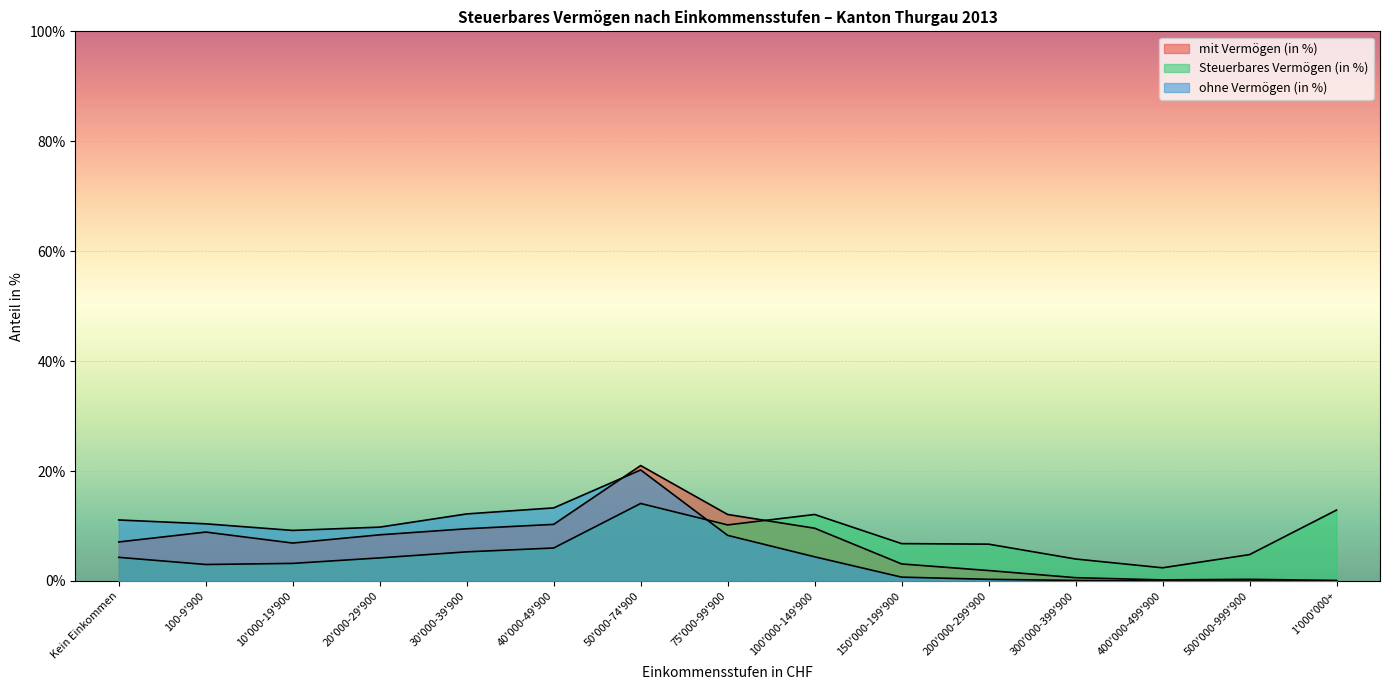

Which series has the widest spread of values?

mit Vermögen (in %)